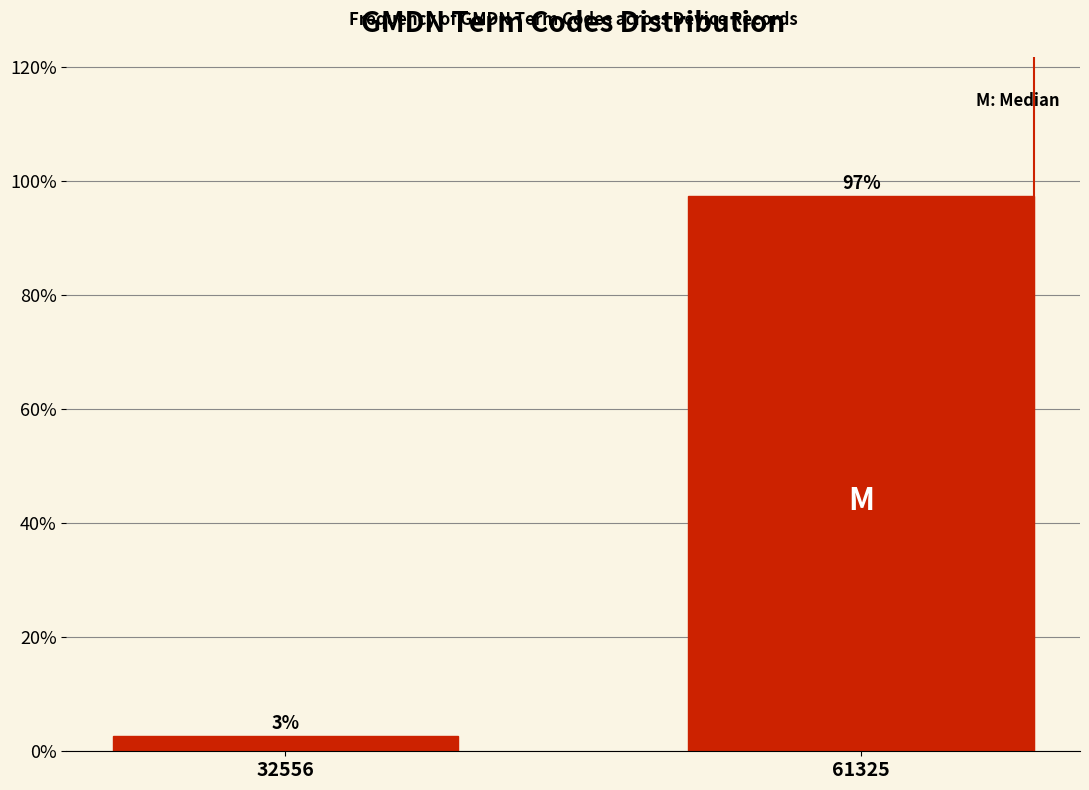

Rank the categories by value from highest to lowest.

61325, 32556